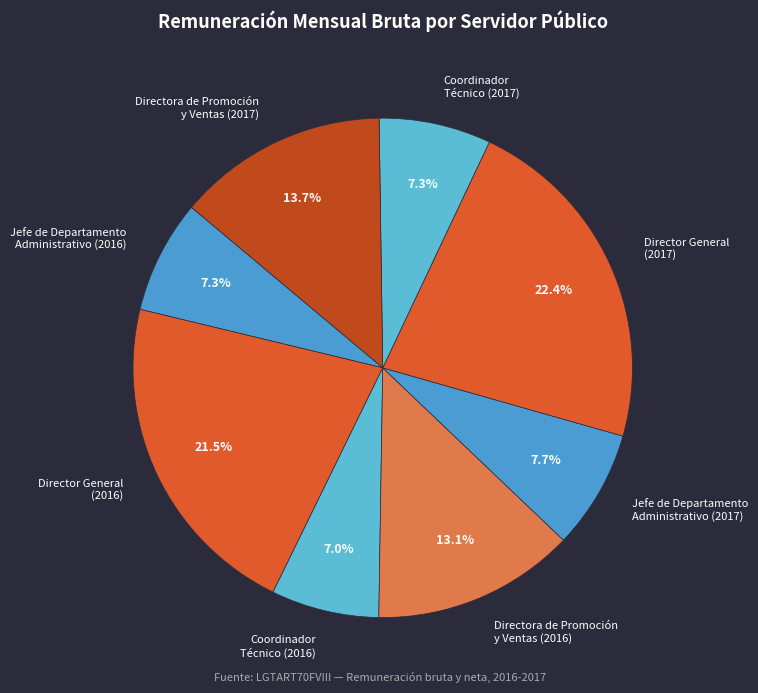

To the nearest percent, what is the difference between the largest and smallest slice percentages?

15%